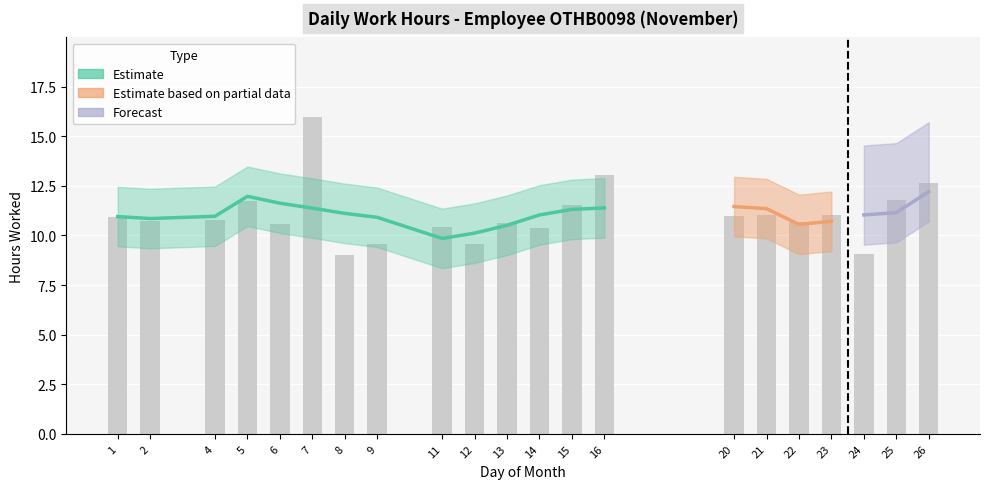

Reading right to left, extract all data points from this chart.

12.6	11.8	9.0	11.0	10.7	11.0	11.0	13.0	11.5	10.4	10.7	9.6	10.4	9.6	9.0	16.0	10.6	11.8	10.8	10.8	10.9